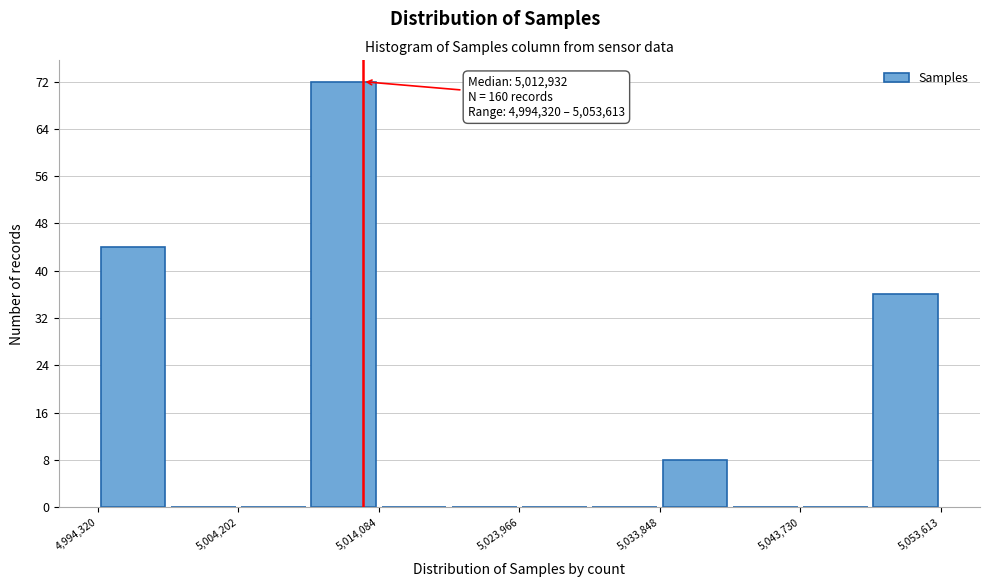

Which range on the x-axis has the tallest bar?

5009000 to 5014000